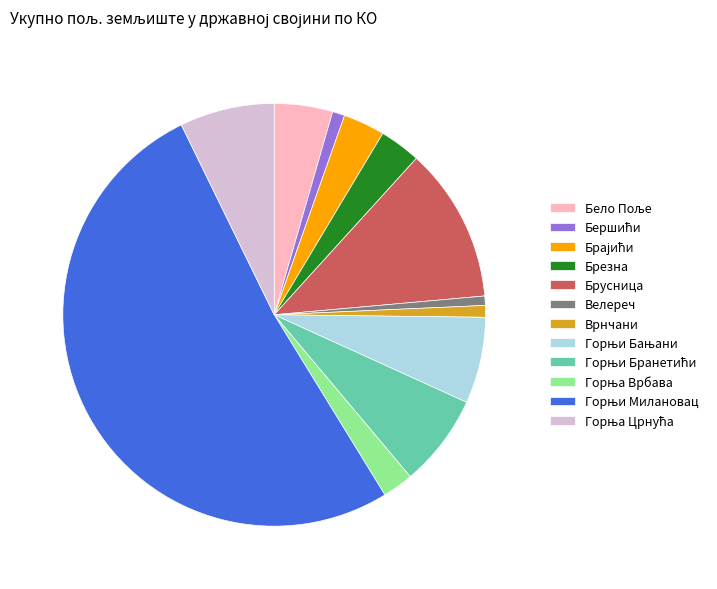

Is there a majority slice in this chart?

Yes